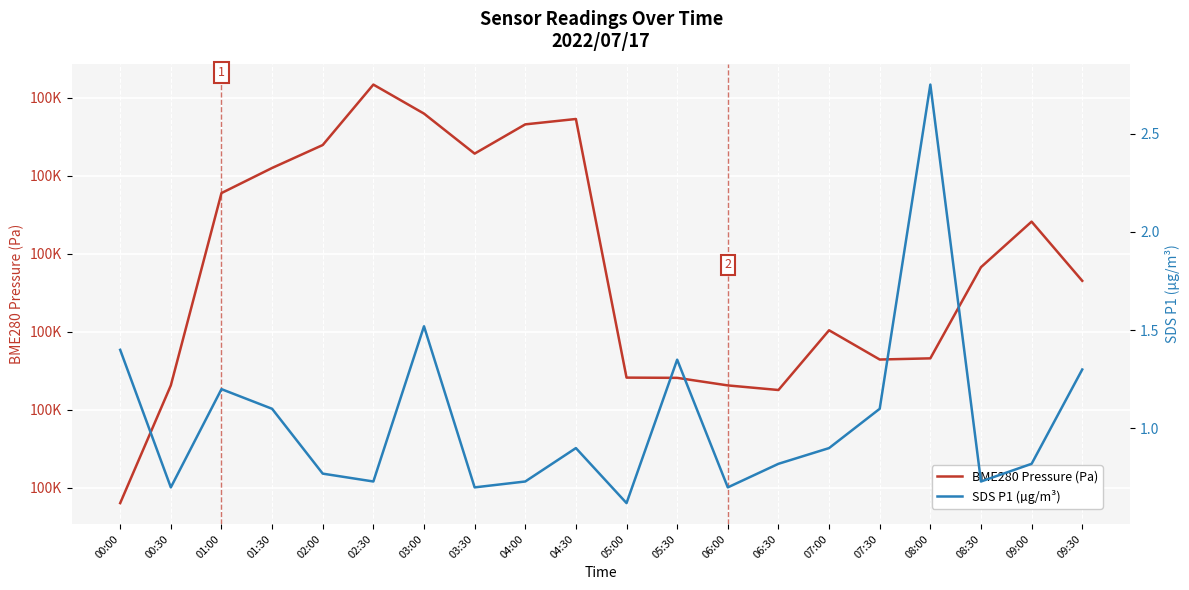

Reading left to right, list all the values displayed in this chart.

BME280 Pressure (Pa): 100388.0	100403.1	100427.8	100431.0	100433.9	100441.7	100437.9	100432.8	100436.6	100437.2	100404.1	100404.1	100403.1	100402.5	100410.2	100406.4	100406.6	100418.2	100424.1	100416.5
SDS P1 (µg/m³): 1.4	0.7	1.2	1.1	0.8	0.7	1.5	0.7	0.7	0.9	0.6	1.4	0.7	0.8	0.9	1.1	2.8	0.7	0.8	1.3